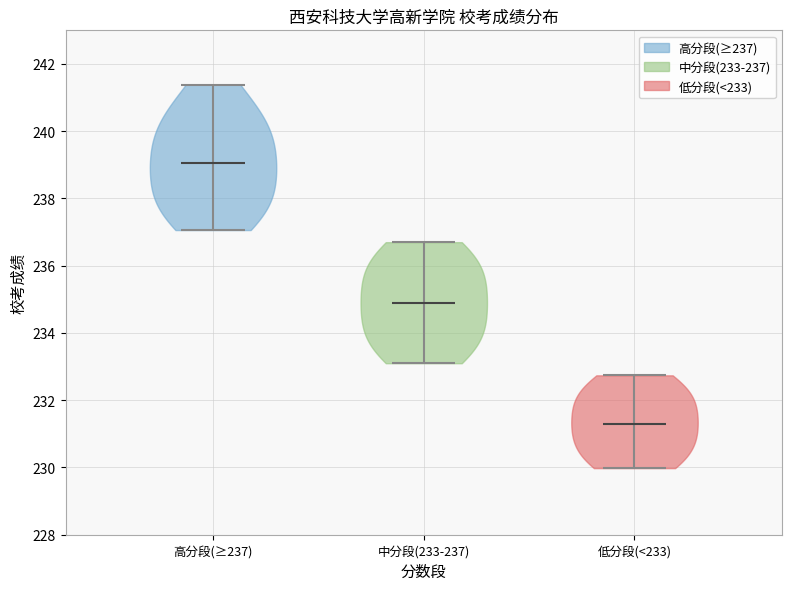

Reading left to right, read every violin against the y-axis: where its median line is, and the lowest and highest points it reaches. The values are not printed on the chart, so give them approximately, as read against the axis.

高分段(≥237): median line 239.0, lowest point 237.0, highest point 241.4
中分段(233-237): median line 235.0, lowest point 233.2, highest point 236.8
低分段(<233): median line 231.2, lowest point 230.0, highest point 232.8